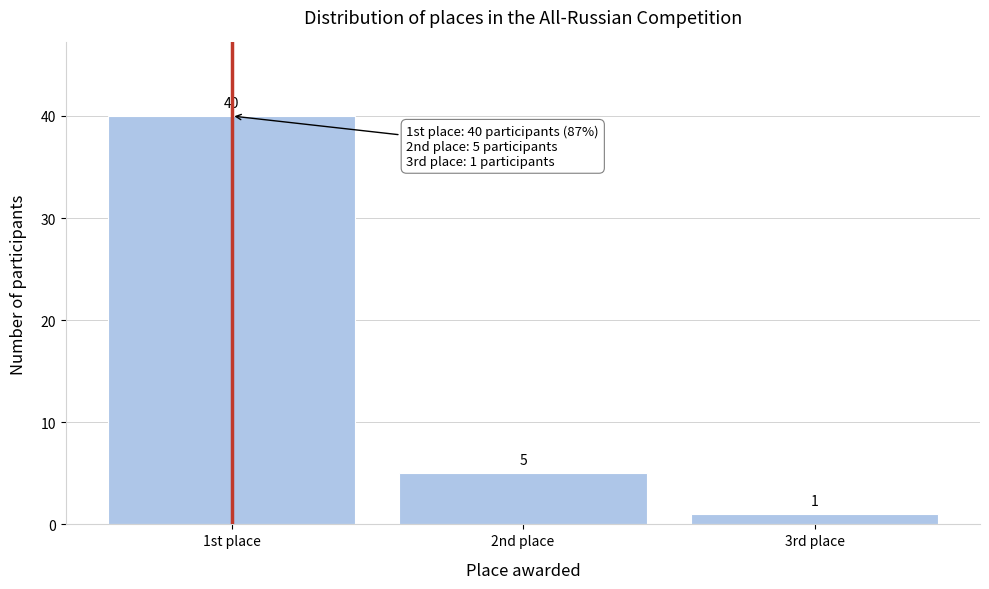

Reading left to right, what are all the values shown in this chart?

40	5	1